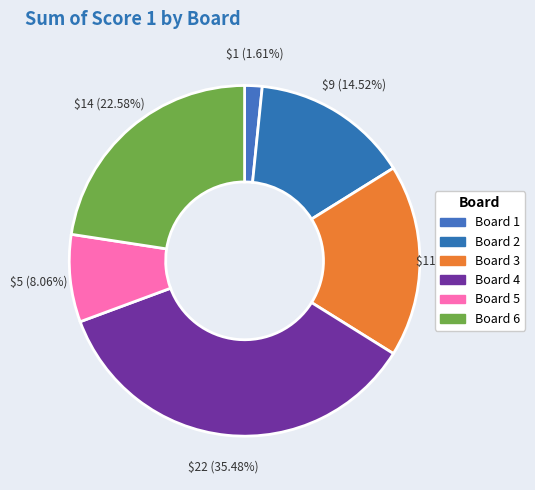

How many segments does this pie chart have?

6